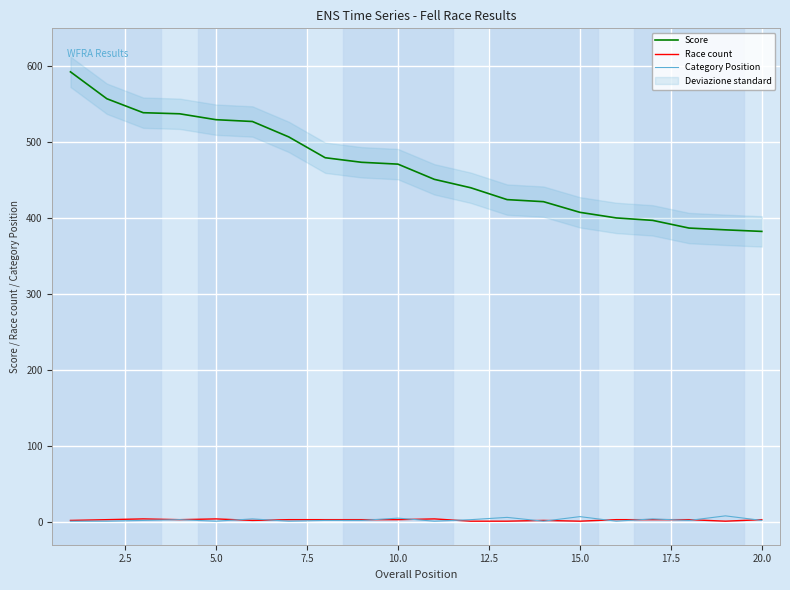

True or false: Category Position and Score cross at least once.

False